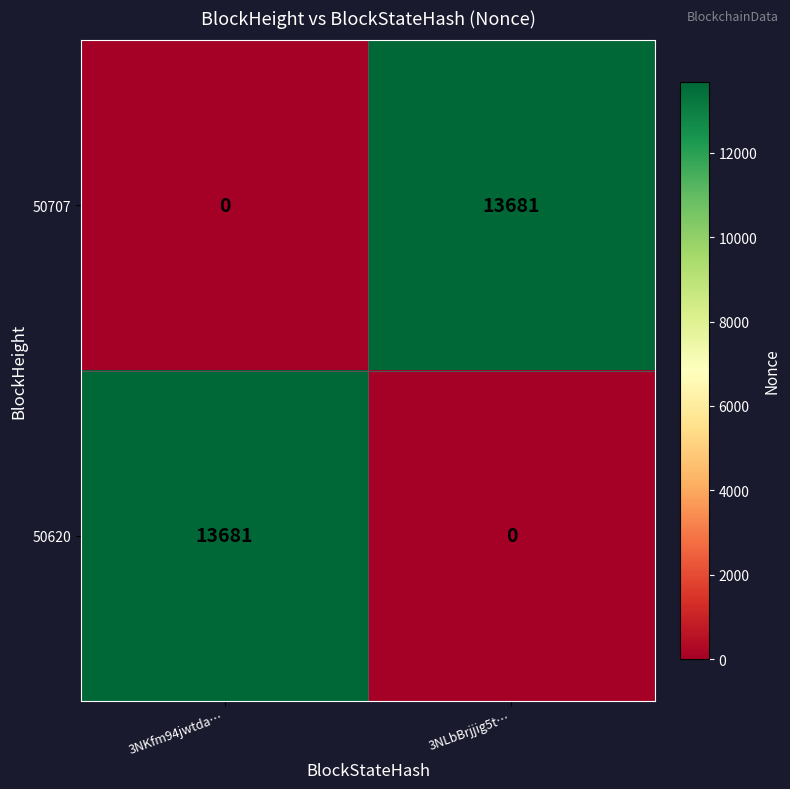

What is the sum of the 50620 values at 3NLbBrjjig5t… and 3NKfm94jwtda…?

13681